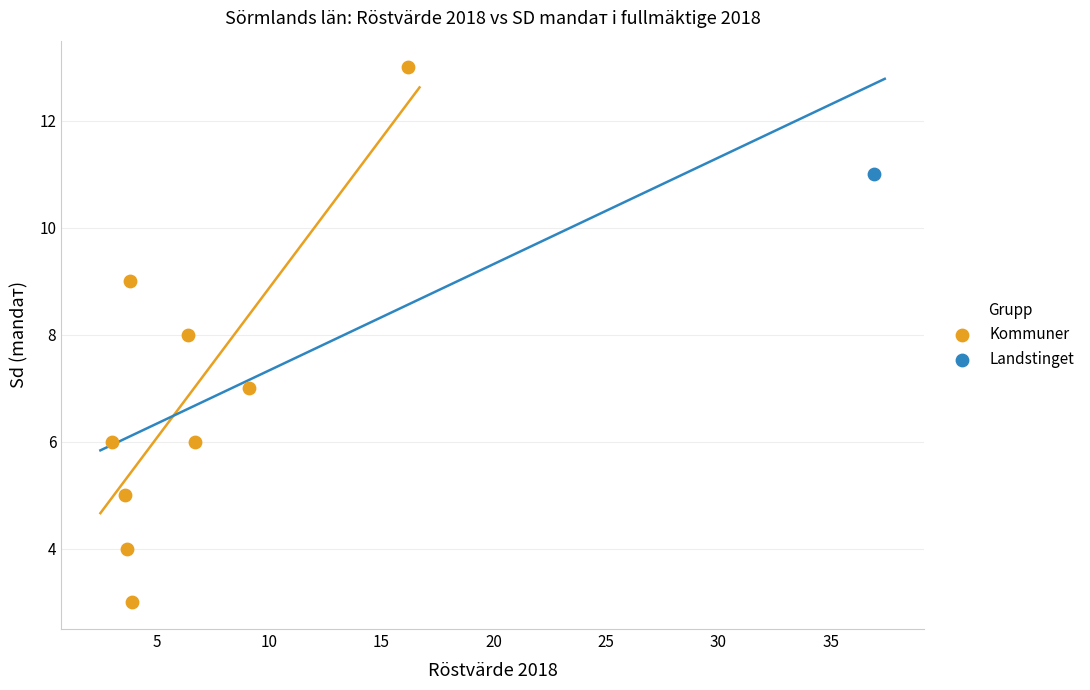

What are all the series names shown in the legend?

Kommuner, Landstinget